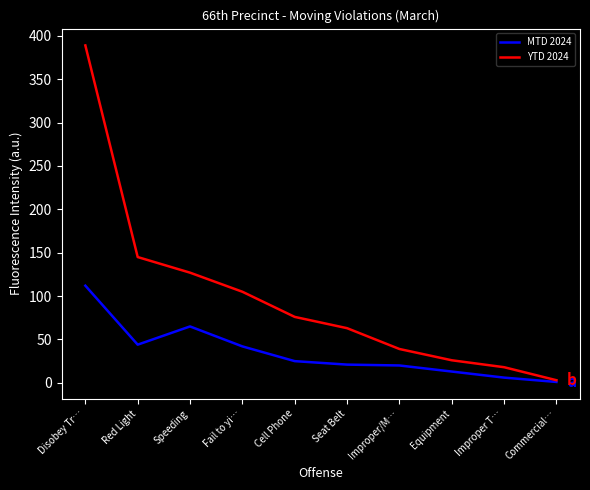

Rank the series by their average value, from lowest to highest.

MTD 2024, YTD 2024